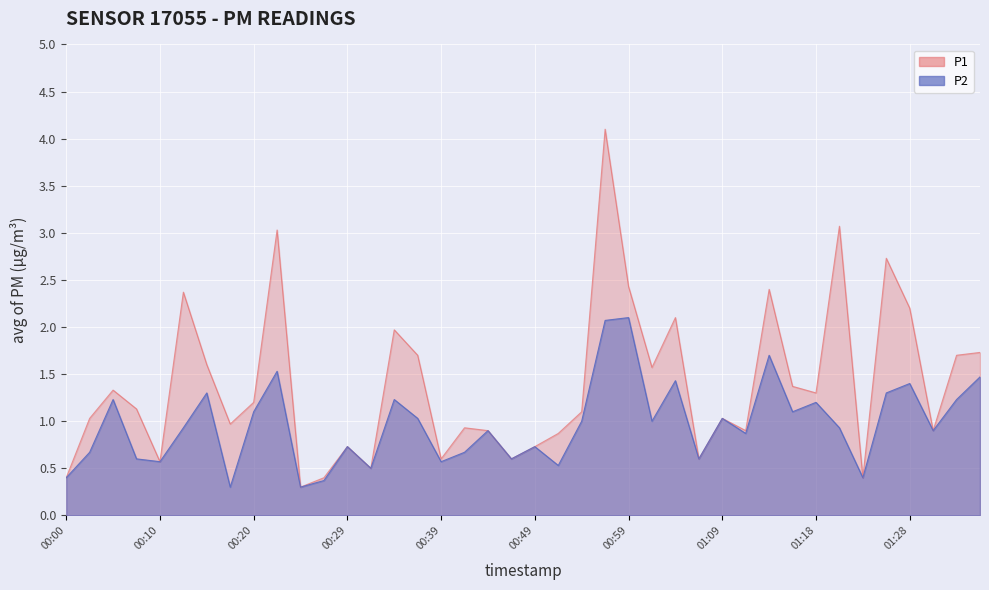

Which series has the widest spread of values?

P1